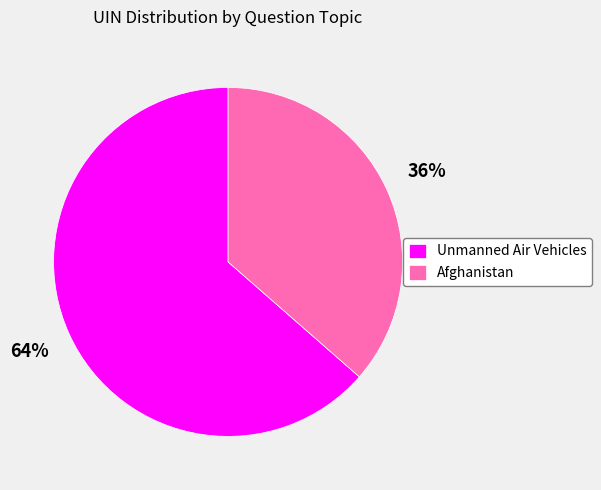

To the nearest percent, what is the average slice percentage?

50%